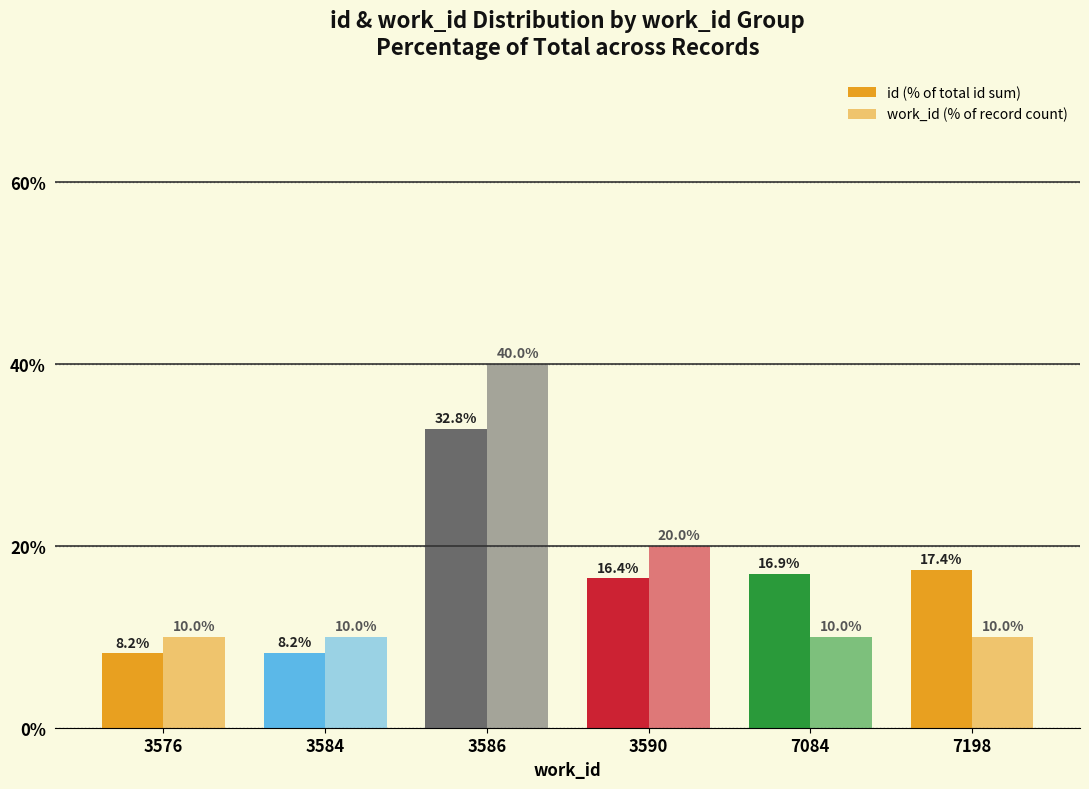

How many values in the work_id (% of record count) series exceed 10?

2